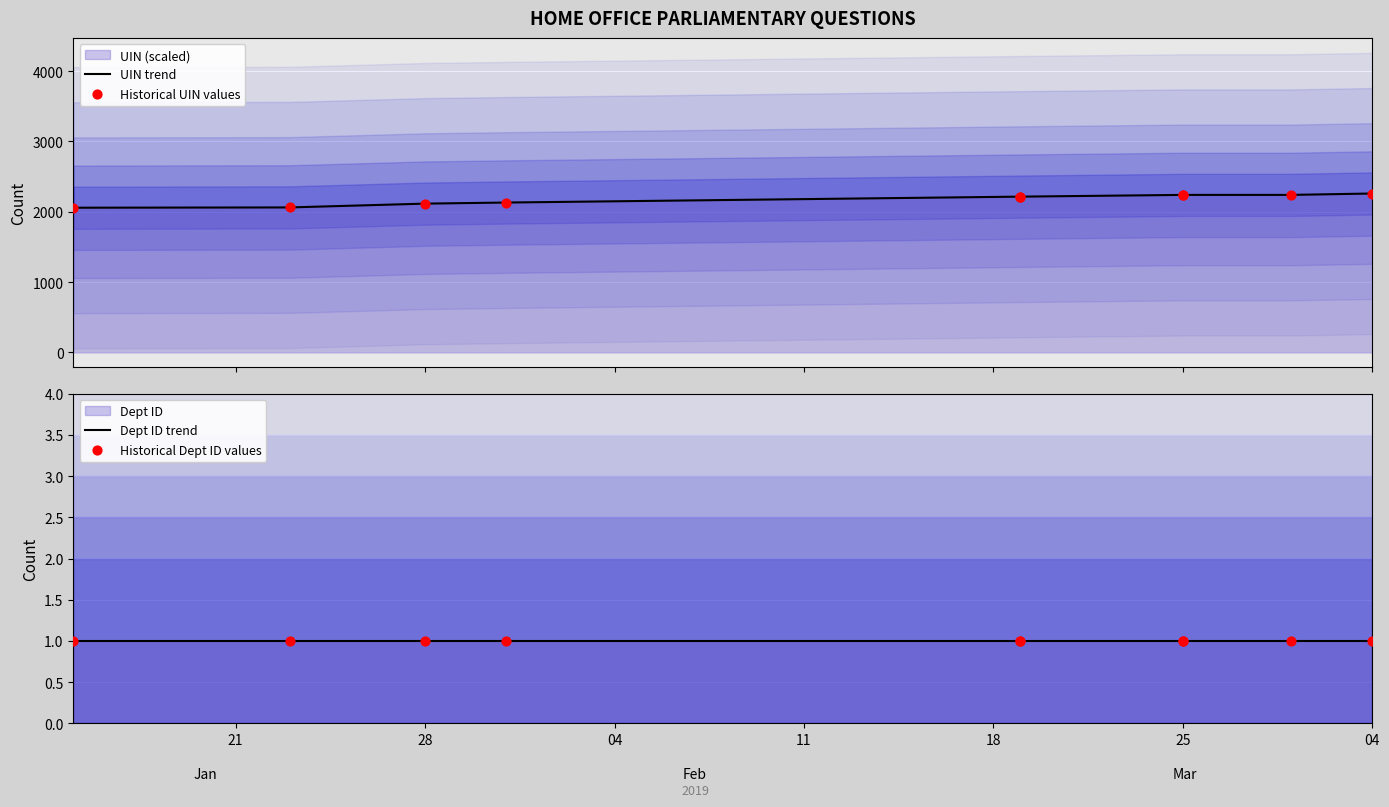

Is the value of Historical UIN values at 7 greater than the value of Historical Dept ID values at 28?

Yes